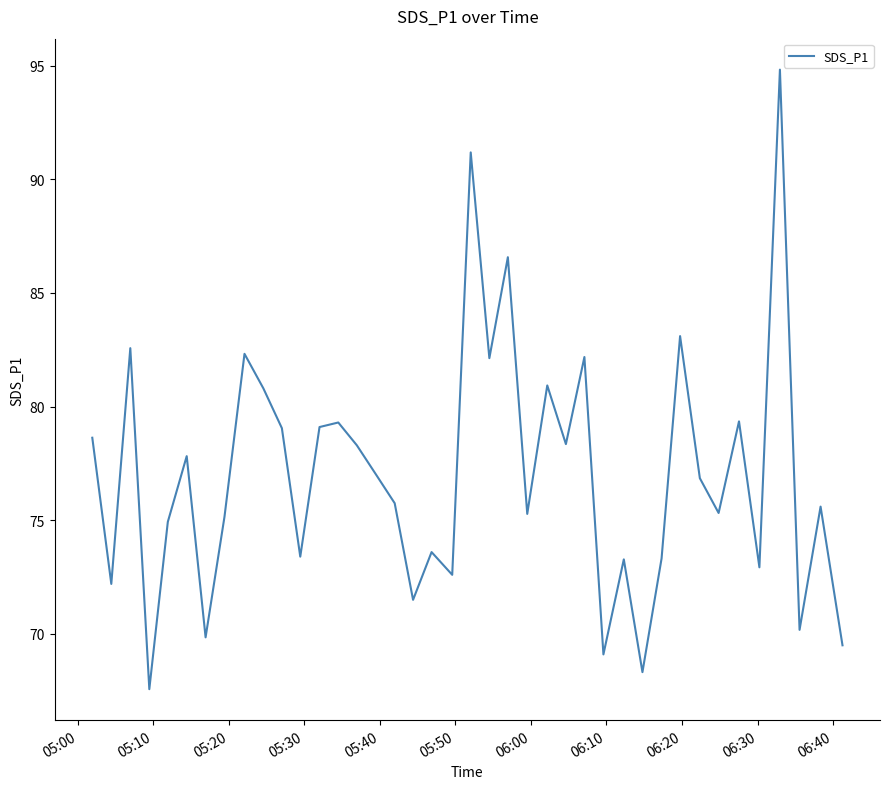

What is the smallest value displayed?

67.6